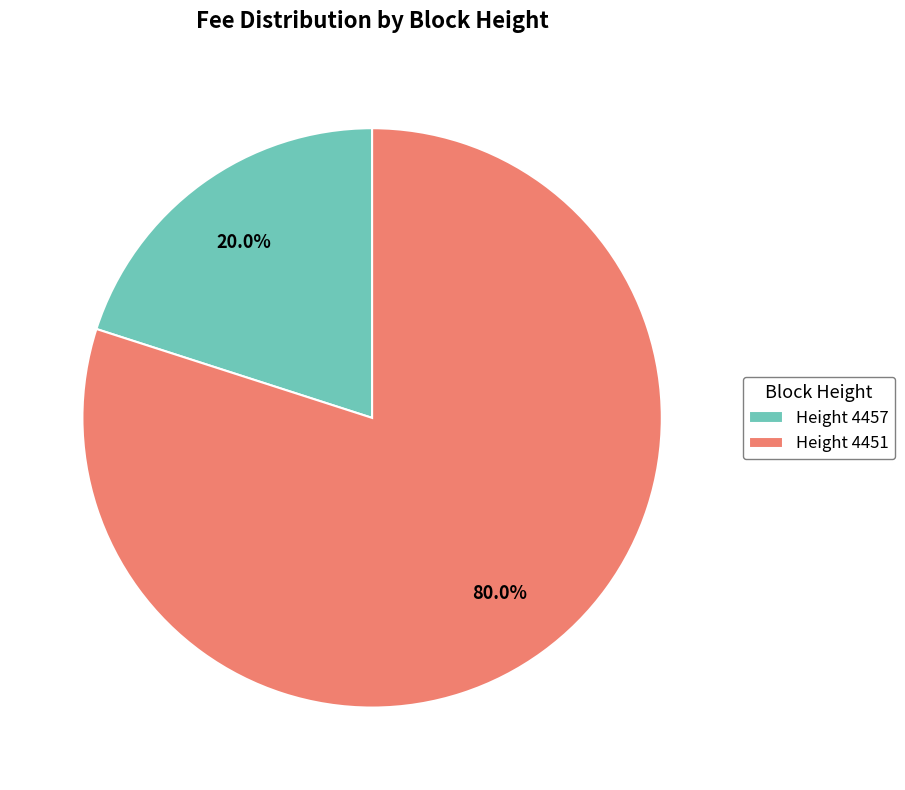

Which slice represents more than half of the pie?

Height 4451